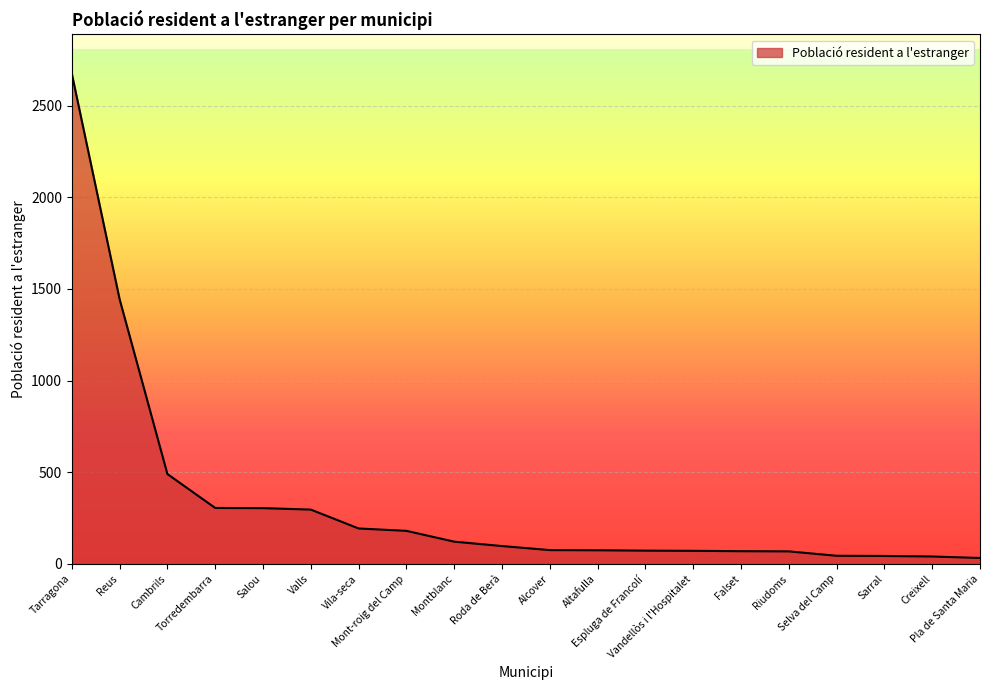

What is the maximum value shown in the chart?

2675